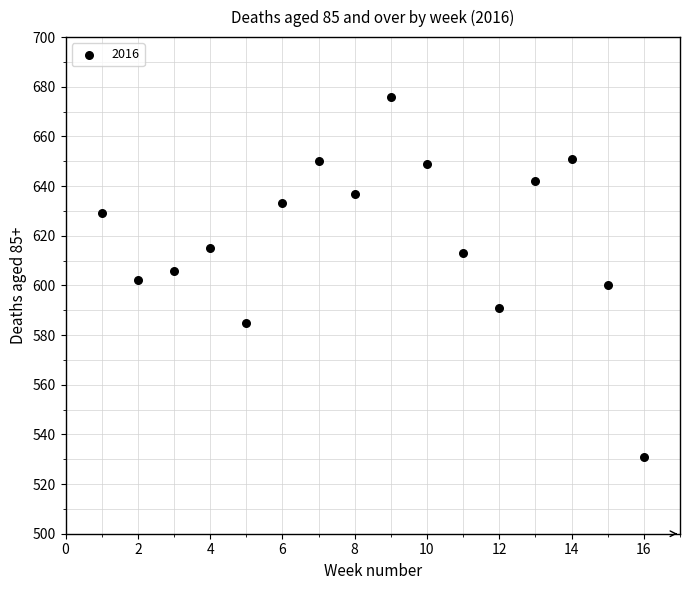

What is the range of Y values (max minus min)?

145